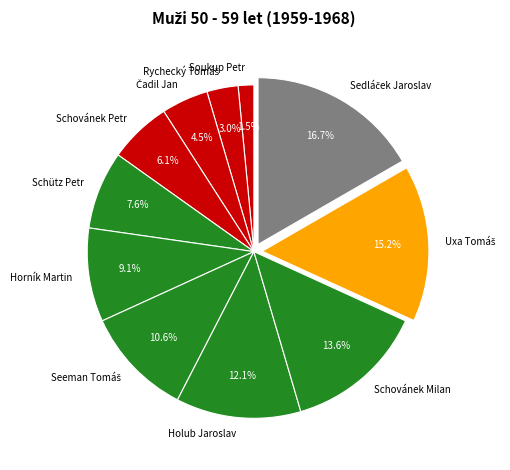

What is the total percentage of Horník Martin and Holub Jaroslav?

21.2%